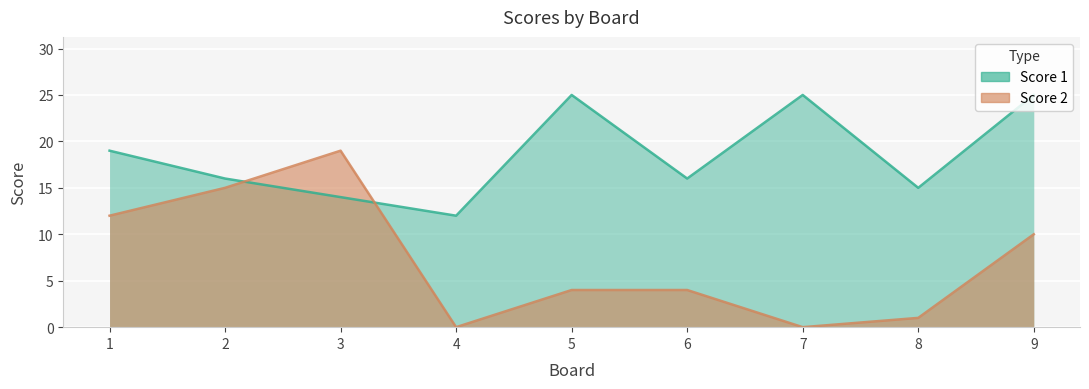

Between which two adjacent categories do Score 2 and Score 1 first intersect?

2 and 3